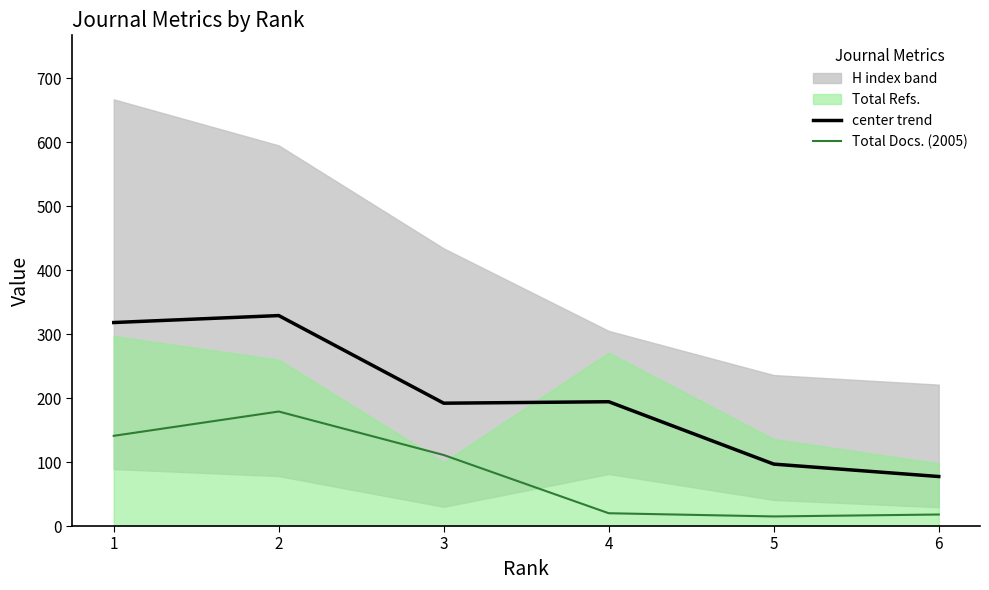

Does the chart display data point markers on the line(s)?

No